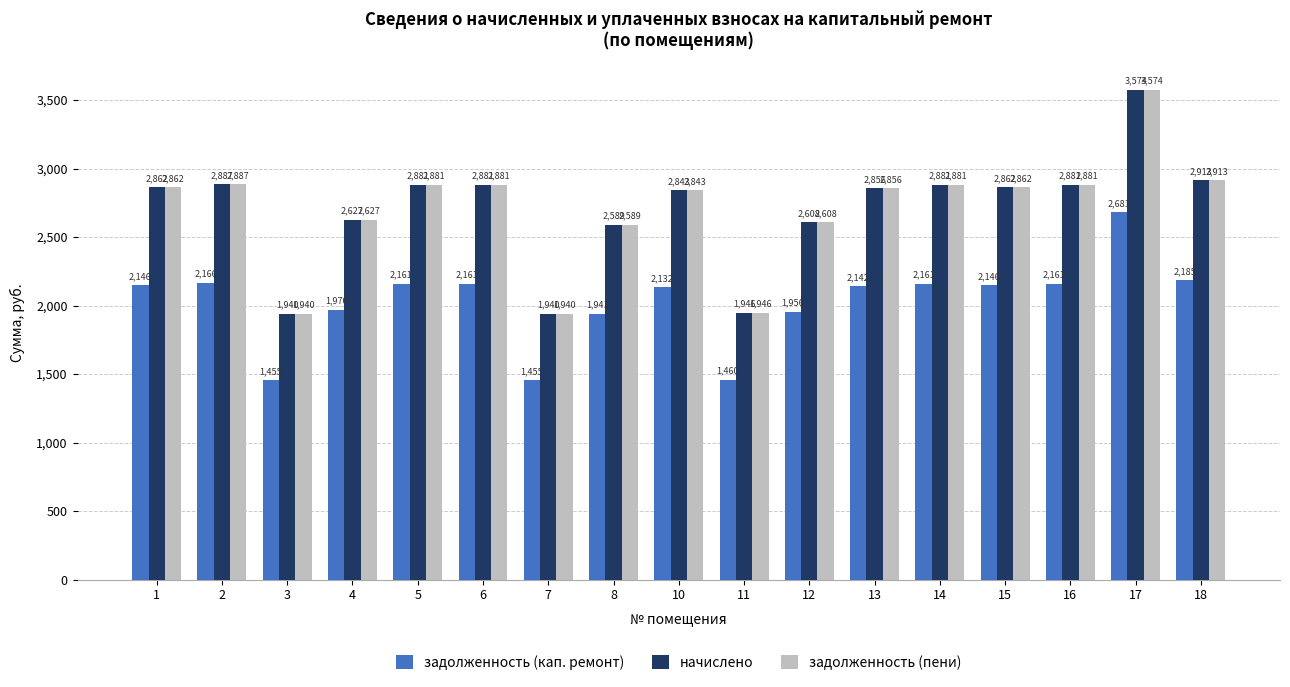

How many groups of bars are there?

17